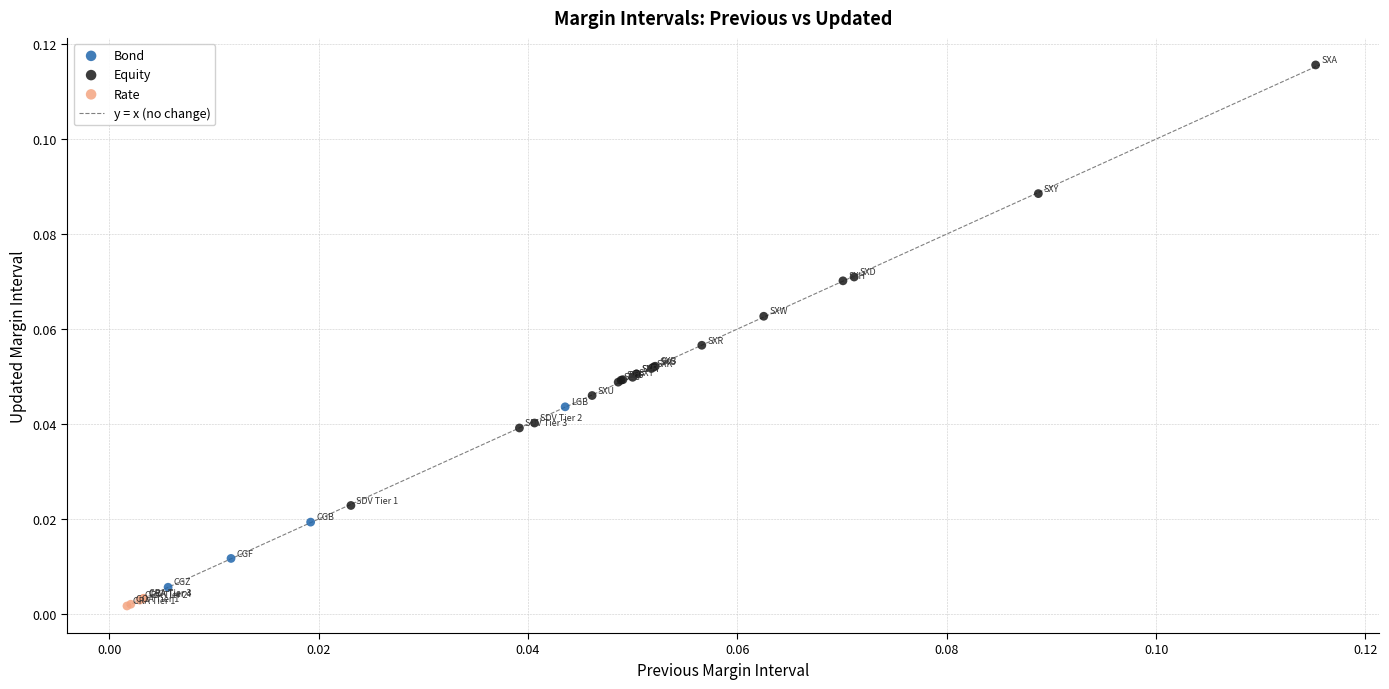

Which series contains the highest Y value?

Equity